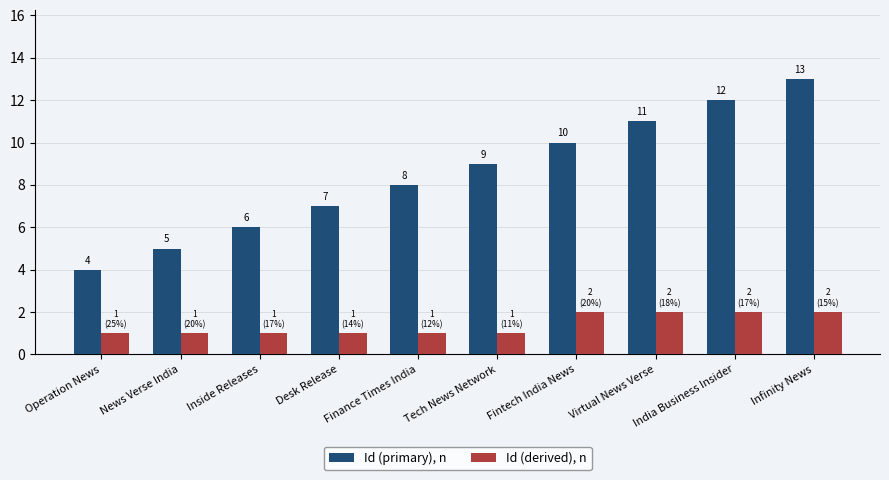

True or false: Id (primary), n has a value of 8 at Finance Times India.

True